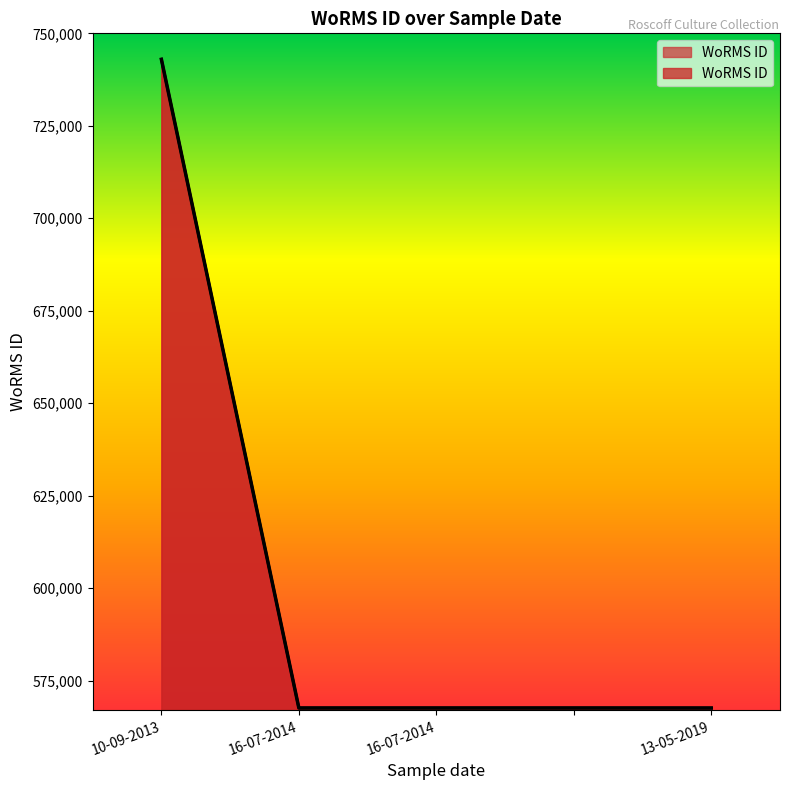

What is the ratio of the value at 16-07-2014 to the value at 10-09-2013?

0.8